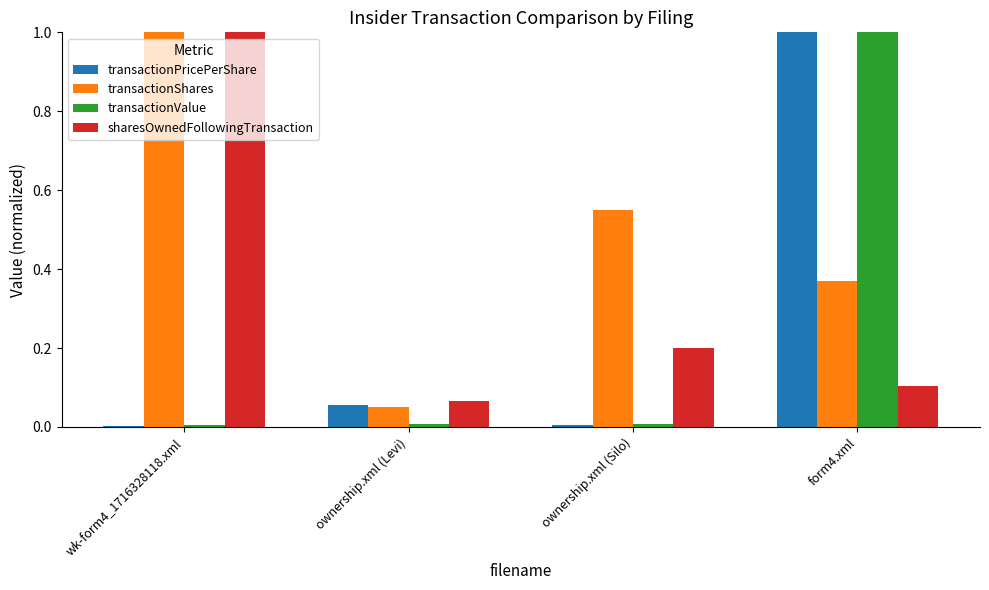

What is the sum of all transactionPricePerShare values?

1.1